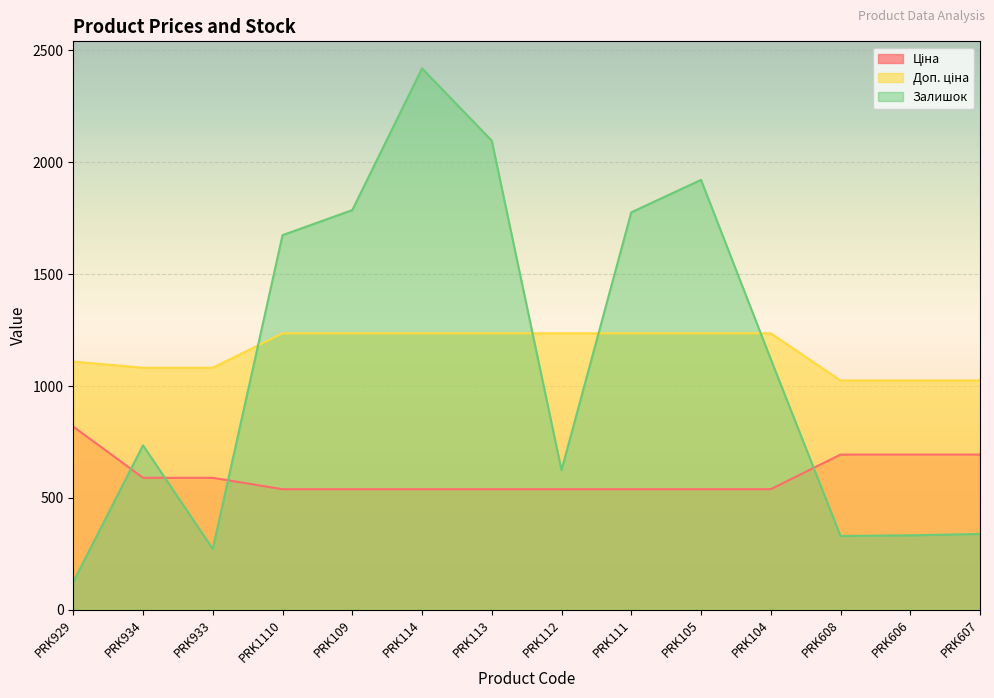

What position from the left is PRK112?

8